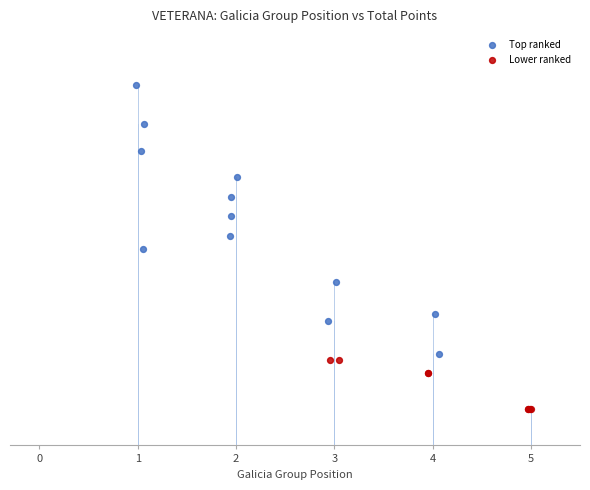

What are all the series names shown in the legend?

Top ranked, Lower ranked